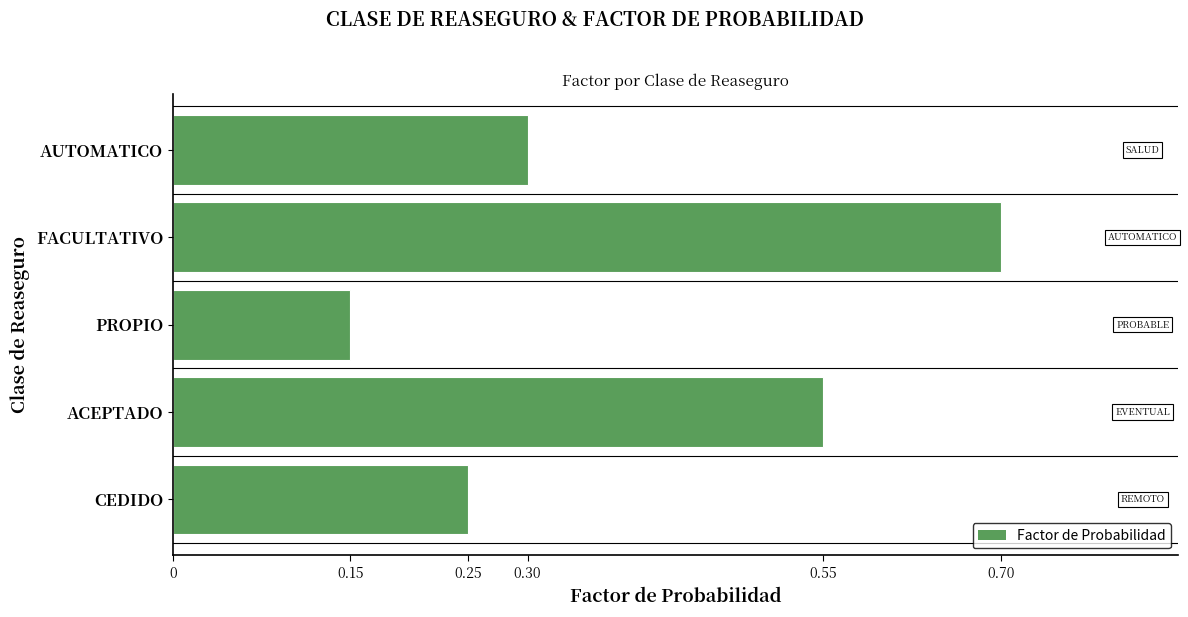

Which label corresponds to the smallest value in the chart?

PROPIO